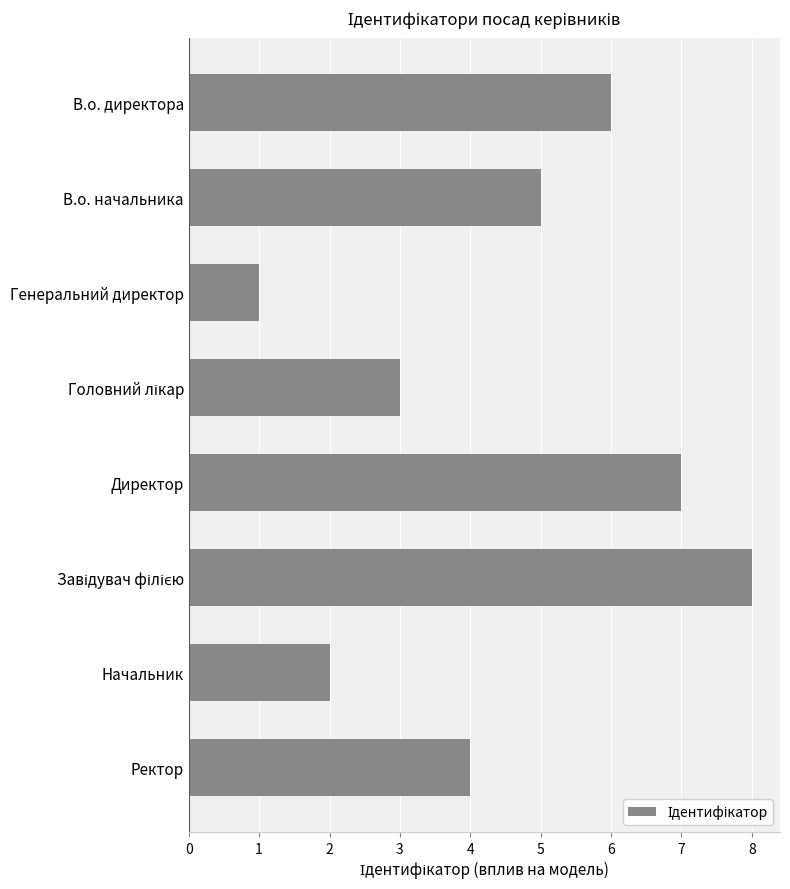

Count the number of categories in the chart.

8